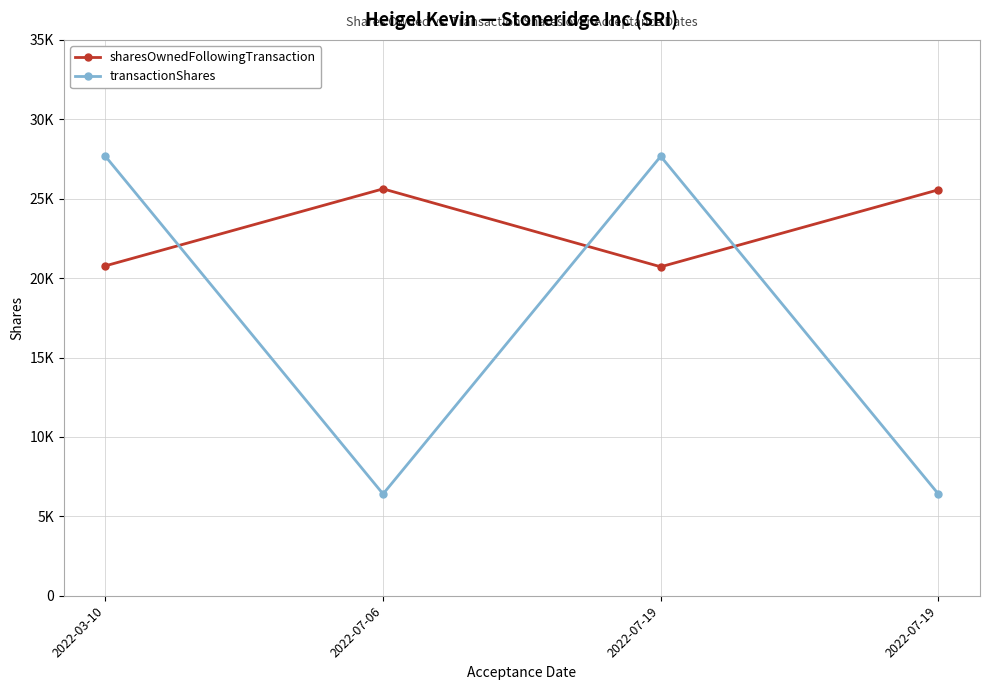

What are all the series names shown in the legend?

sharesOwnedFollowingTransaction, transactionShares